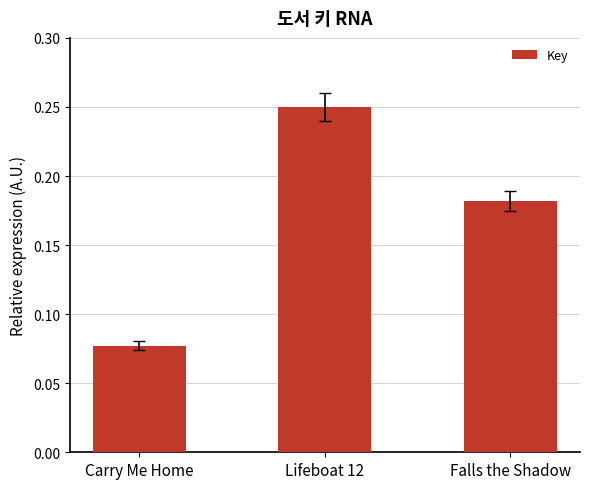

Where is the data nearest to the value 0?

Carry Me Home